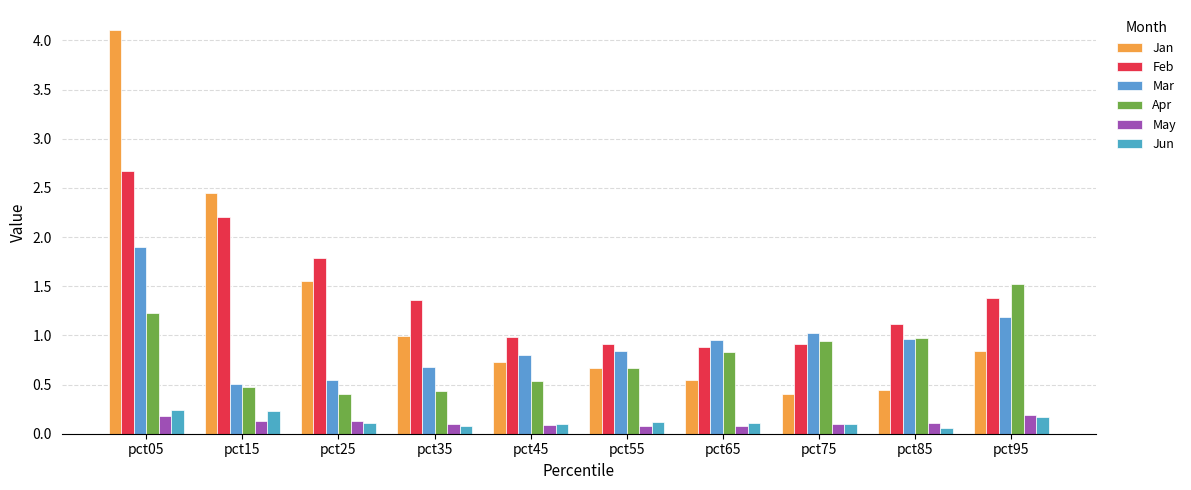

What is the sum of the Jun values at pct25 and pct45?

0.2